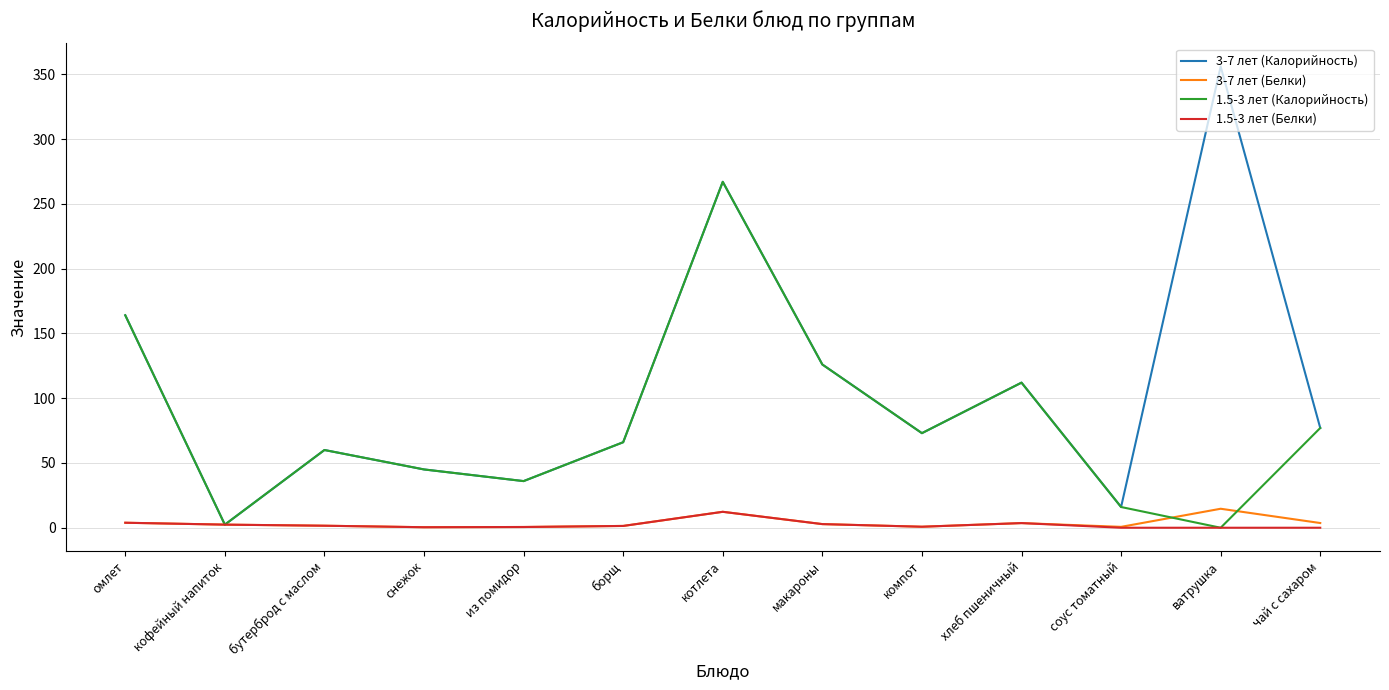

What is the lowest value of the 3-7 лет (Калорийность) series?

2.4